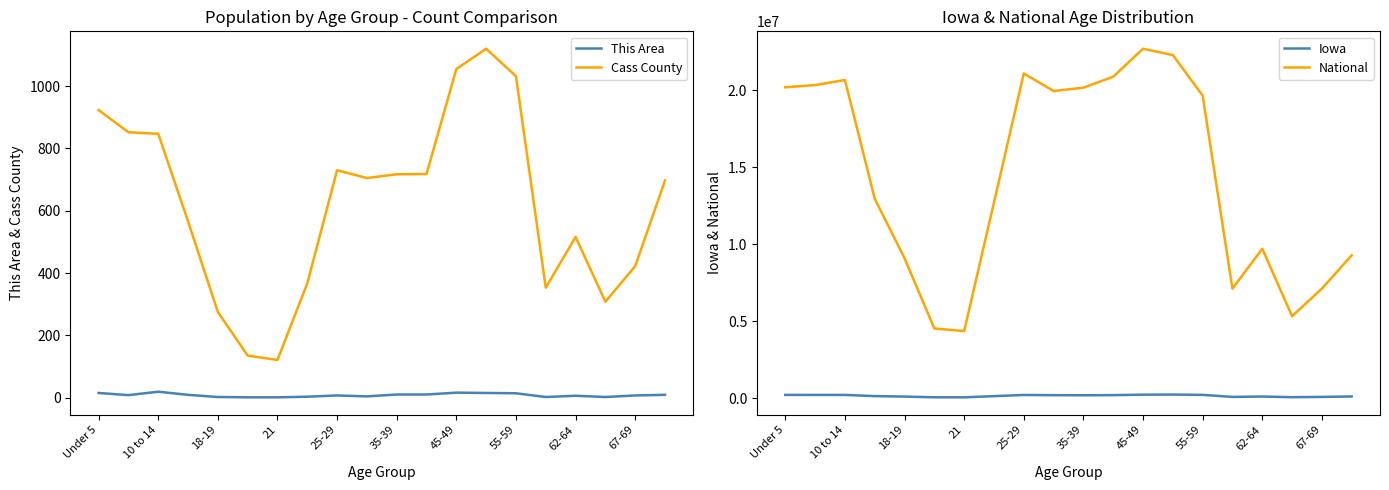

Count the number of categories in the chart.

20